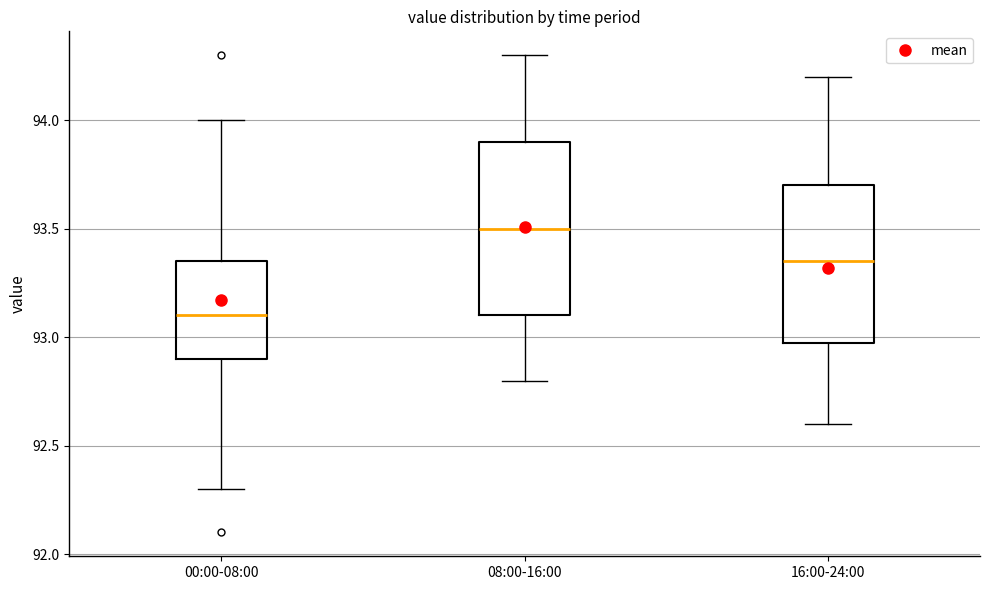

Reading left to right, read every box against the y-axis: the position of its median line, the range the box covers, and the ends of its whiskers. The values are not printed on the chart, so give them approximately, as read against the axis.

00:00-08:00: median 93.10, box 92.90 to 93.35, whiskers 92.30 to 94.00
08:00-16:00: median 93.50, box 93.10 to 93.90, whiskers 92.80 to 94.30
16:00-24:00: median 93.35, box 93.00 to 93.70, whiskers 92.60 to 94.20